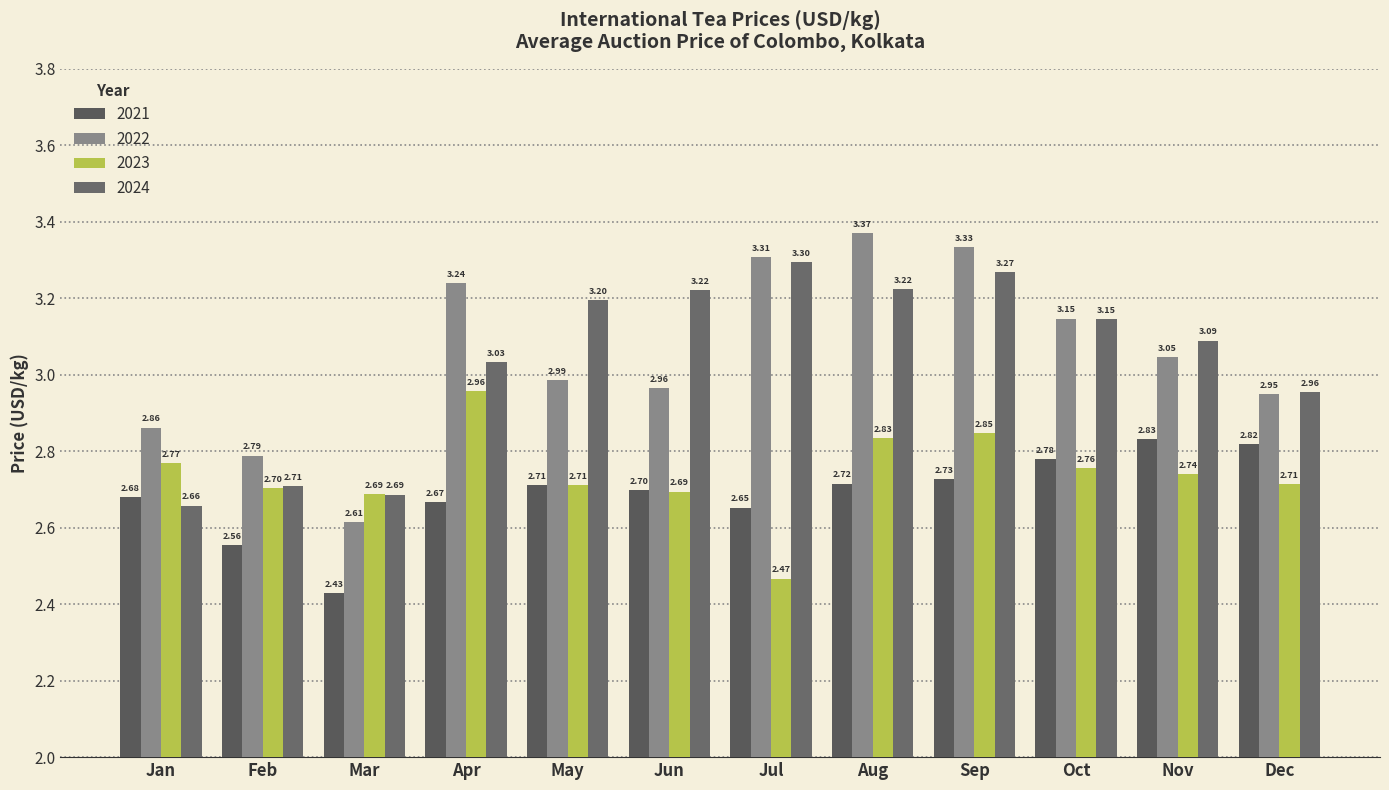

True or false: 2021 has a value of 0.8 at Mar.

False